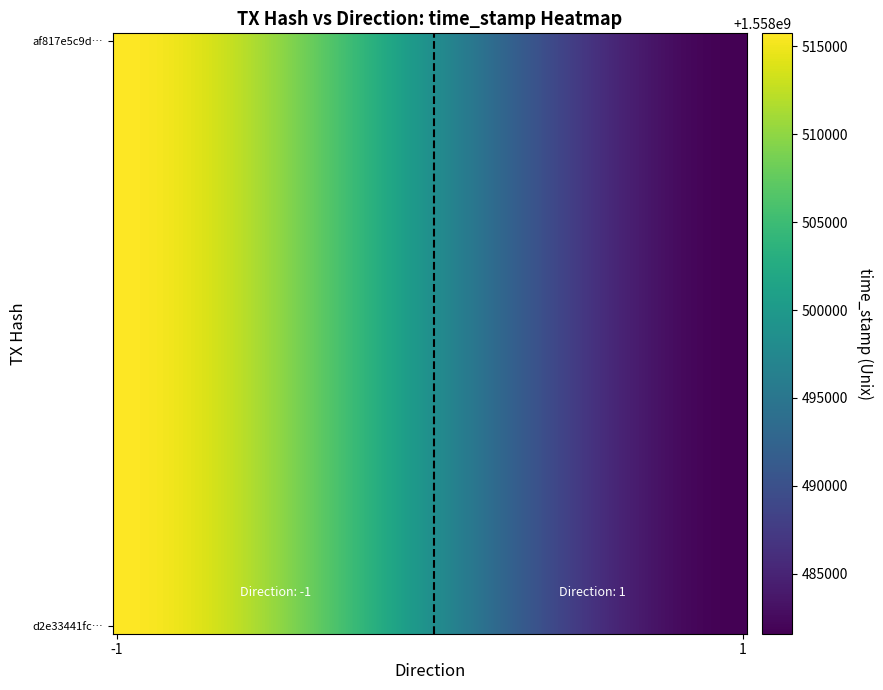

Reading left to right, what are all the values shown in this chart?

d2e33441fce825b04ae4866835c0e85d0e942e8: direction=-1	time_stamp=1558515742
af817e5c9d8aa5df21b781115b5c4bb4133d3eb: direction=1	time_stamp=1558481586